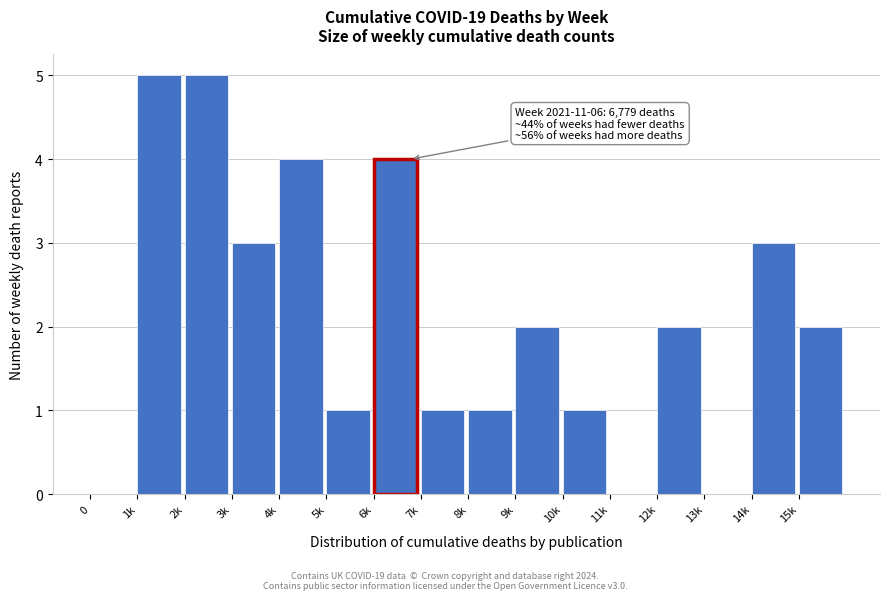

Reading left to right, transcribe all the data shown in this chart.

0=0	1k=5	2k=5	3k=3	4k=4	5k=1	6k=4	7k=1	8k=1	9k=2	10k=1	11k=0	12k=2	13k=0	14k=3	15k=2